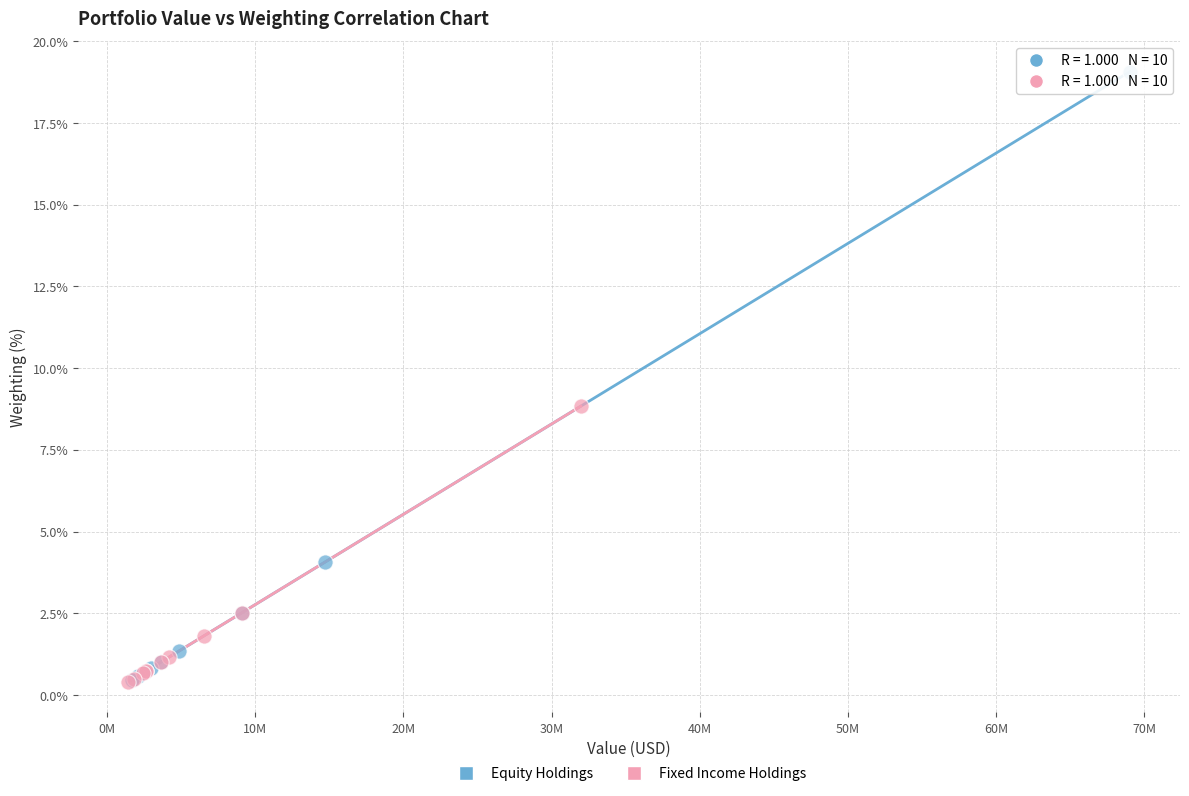

Which series has the widest spread of Y values?

Equity Holdings